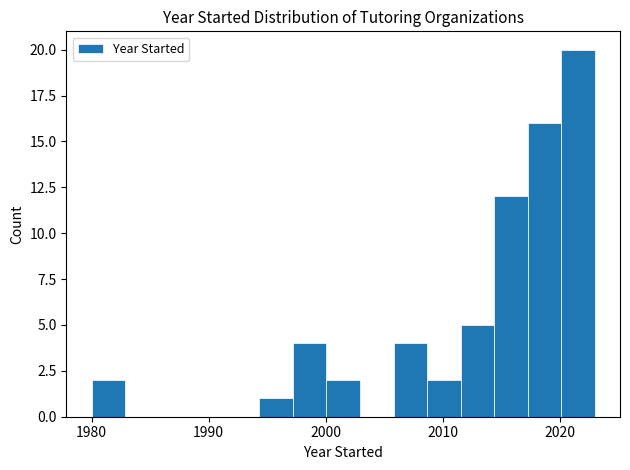

Read against the x-axis, roughly where is the centre of the tallest bar?

2022